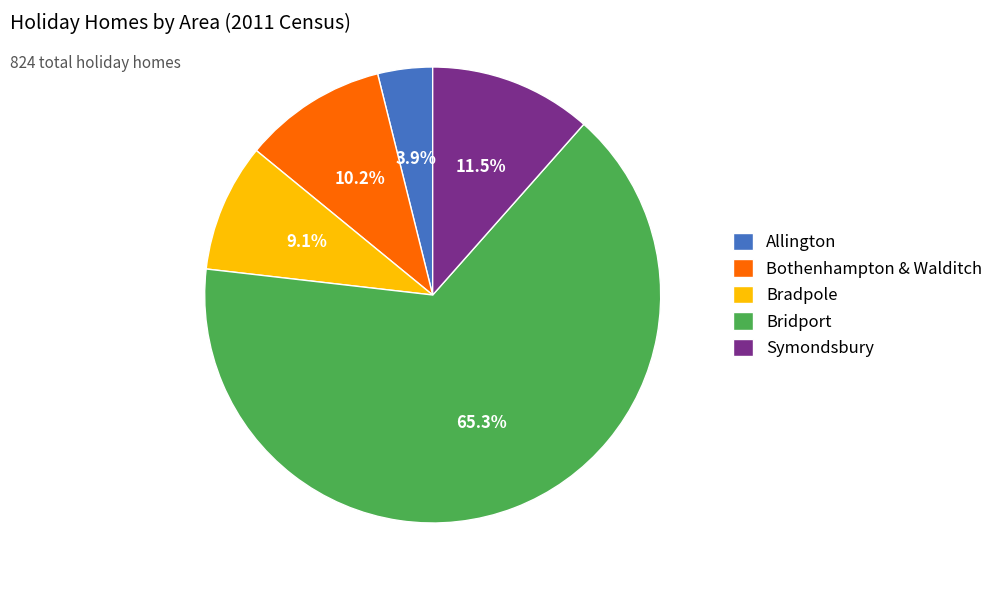

Rank the categories by value from lowest to highest.

Allington, Bradpole, Bothenhampton & Walditch, Symondsbury, Bridport